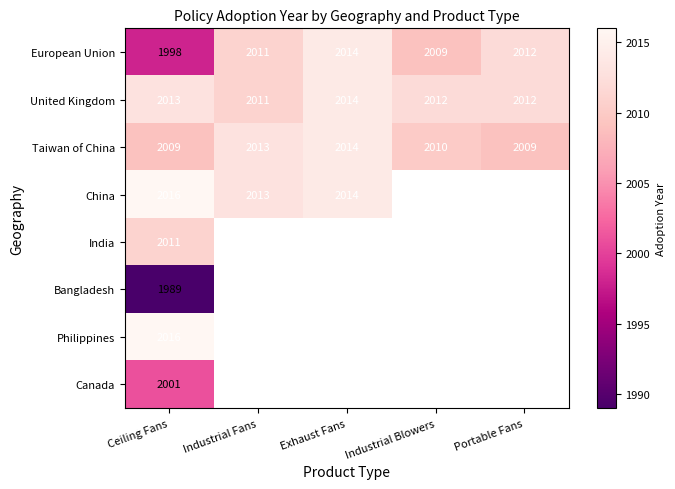

Between Portable Fans and Exhaust Fans, which is larger?

Exhaust Fans